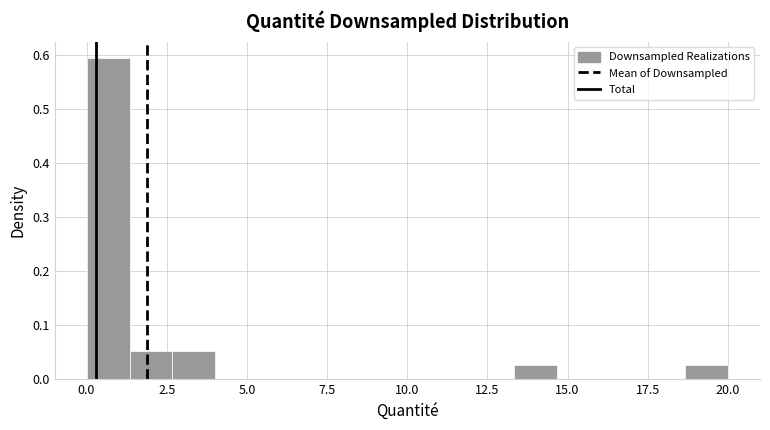

Read against the x-axis, roughly where is the centre of the tallest bar?

0.5